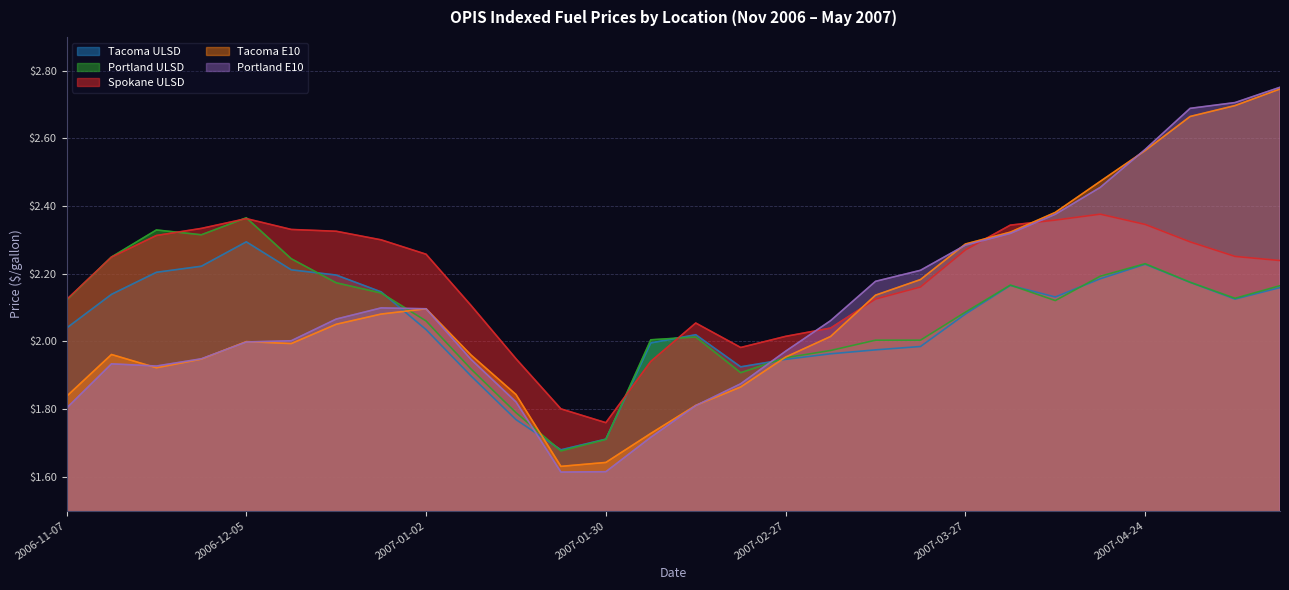

Which category has the lowest value in the Portland E10 series?

2007-01-23